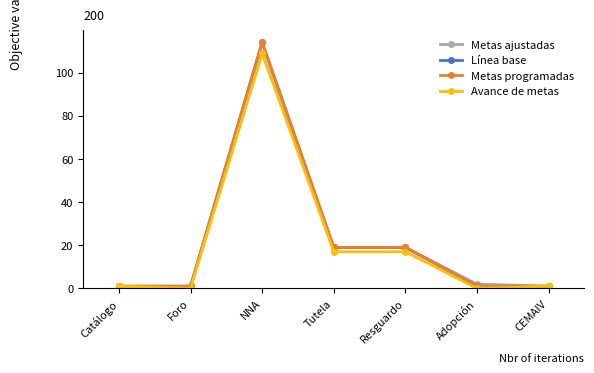

Rank the series by their maximum value, from lowest to highest.

Metas ajustadas, Avance de metas, Línea base, Metas programadas